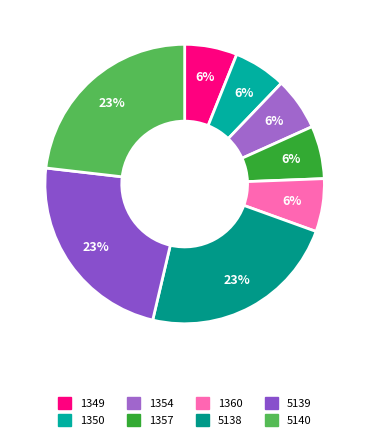

Is it true that 1360 is 6% of the pie?

True